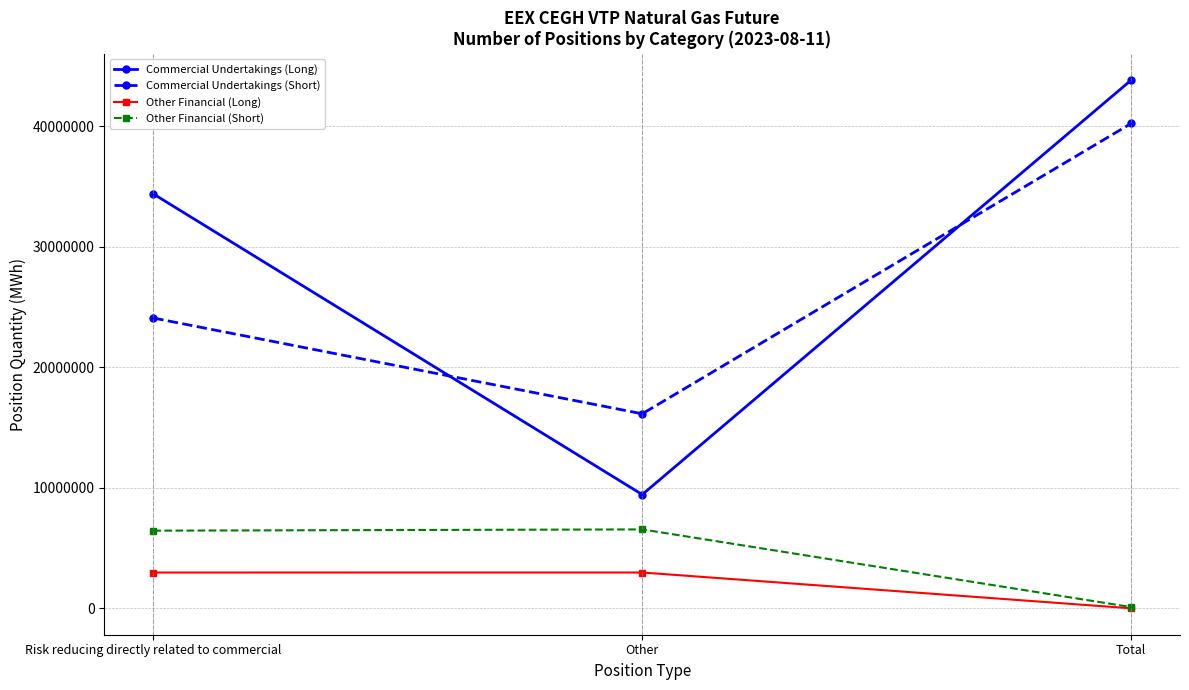

How many Commercial Undertakings (Short) values are between 16143393 and 40234015?

3